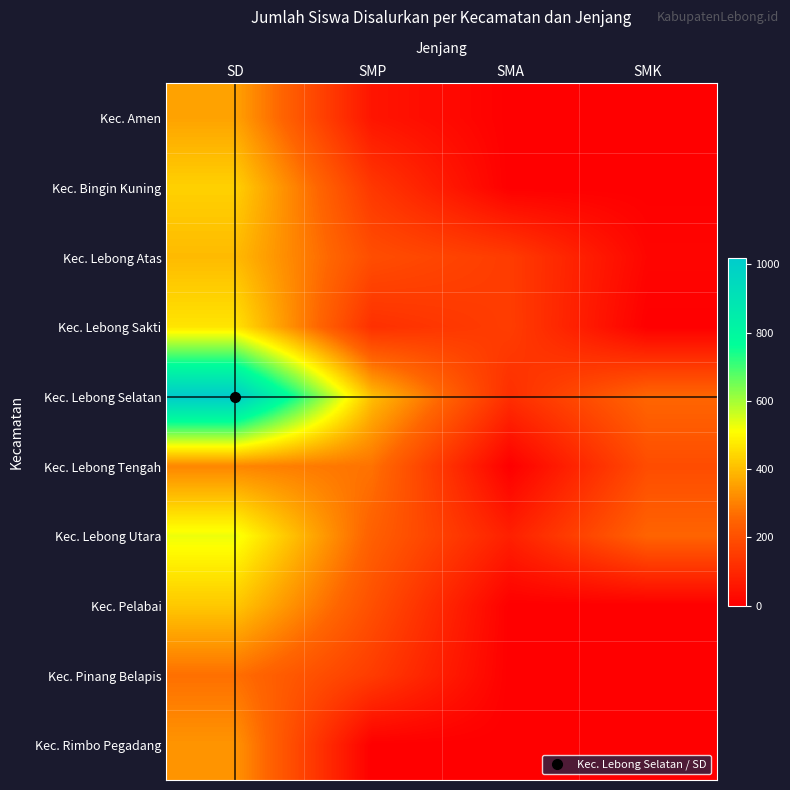

Reading left to right, list all the values displayed in this chart.

Kec. Amen: SD=357	SMP=54	SMA=1	SMK=0
Kec. Bingin Kuning: SD=434	SMP=140	SMA=0	SMK=0
Kec. Lebong Atas: SD=396	SMP=195	SMA=151	SMK=15
Kec. Lebong Sakti: SD=467	SMP=121	SMA=154	SMK=0
Kec. Lebong Selatan: SD=1019	SMP=403	SMA=118	SMK=255
Kec. Lebong Tengah: SD=309	SMP=276	SMA=0	SMK=192
Kec. Lebong Utara: SD=527	SMP=241	SMA=81	SMK=250
Kec. Pelabai: SD=419	SMP=200	SMA=1	SMK=0
Kec. Pinang Belapis: SD=272	SMP=151	SMA=0	SMK=0
Kec. Rimbo Pegadang: SD=334	SMP=0	SMA=0	SMK=0